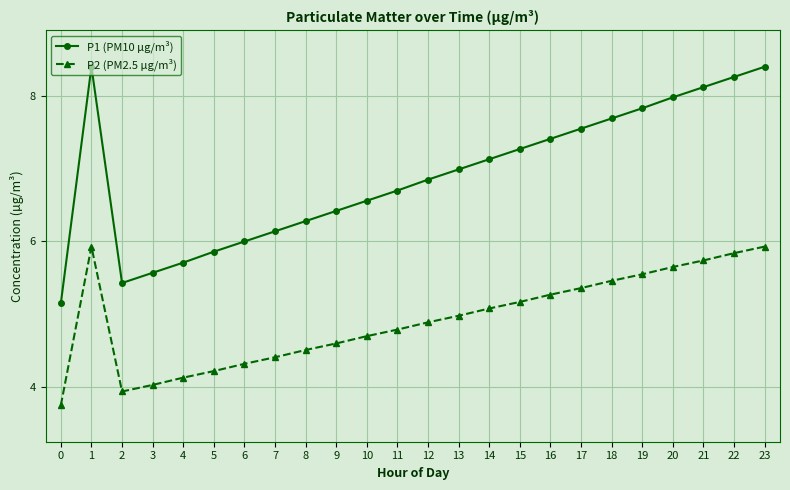

What is the difference between the maximum and minimum values in the P2 (PM2.5 µg/m³) series?

2.2